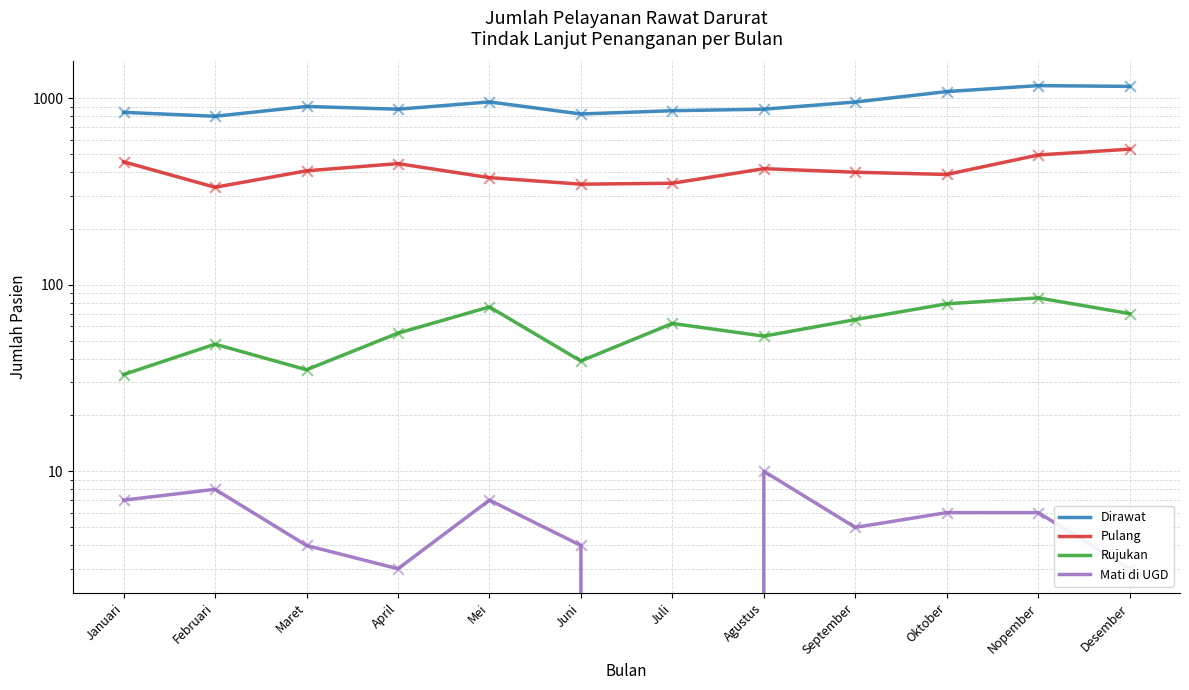

At which category is the sum across all series the highest?

Desember